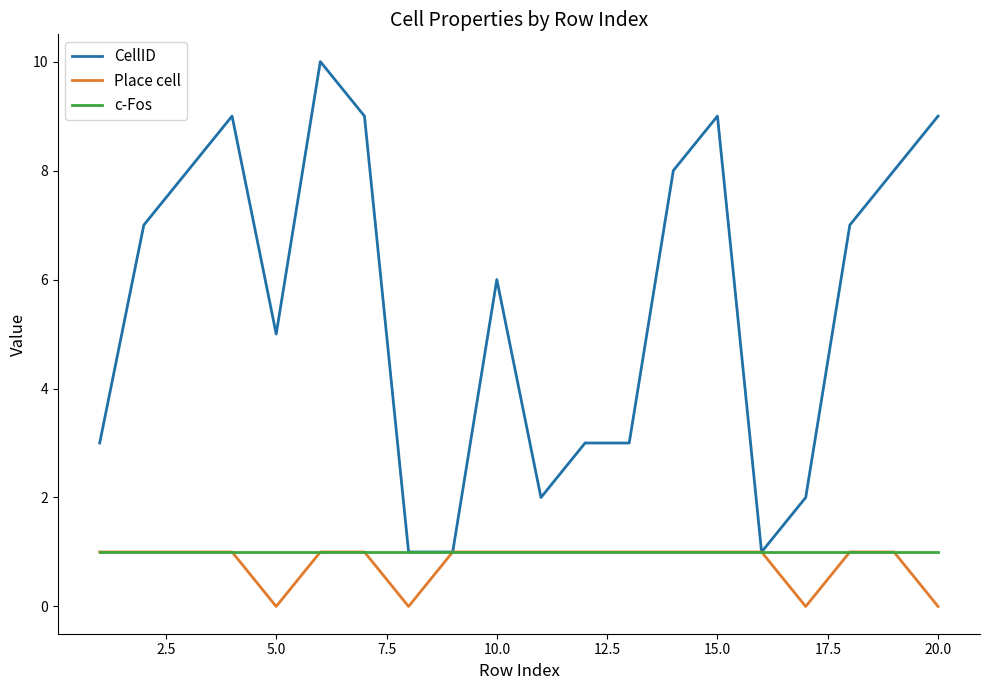

Reading right to left, extract all data points from this chart.

CellID: 9	8	7	2	1	9	8	3	3	2	6	1	1	9	10	5	9	8	7	3
Place cell: 0	1	1	0	1	1	1	1	1	1	1	1	0	1	1	0	1	1	1	1
c-Fos: 1	1	1	1	1	1	1	1	1	1	1	1	1	1	1	1	1	1	1	1